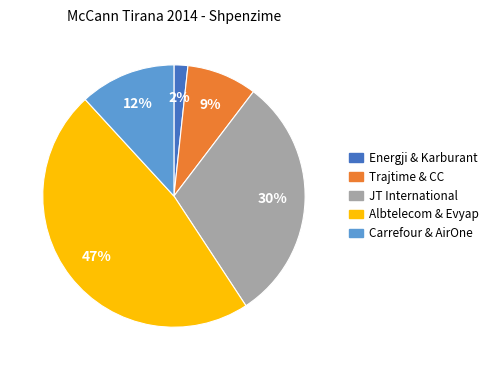

To the nearest percent, what is the average slice percentage?

20%